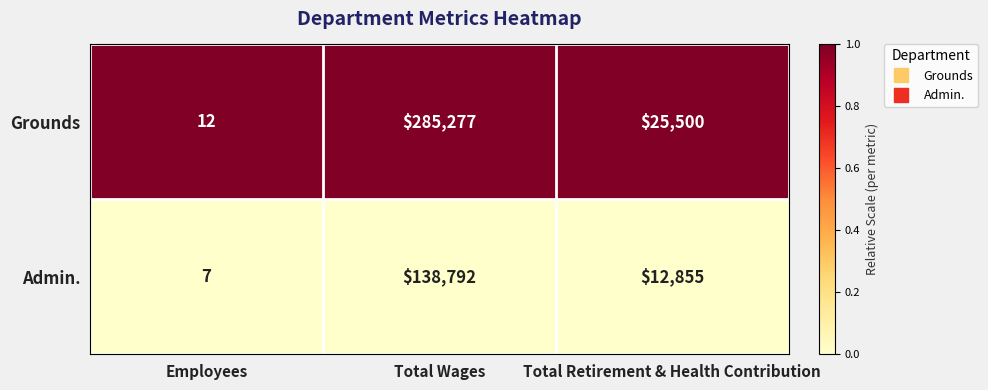

What is the greatest value displayed?

285277